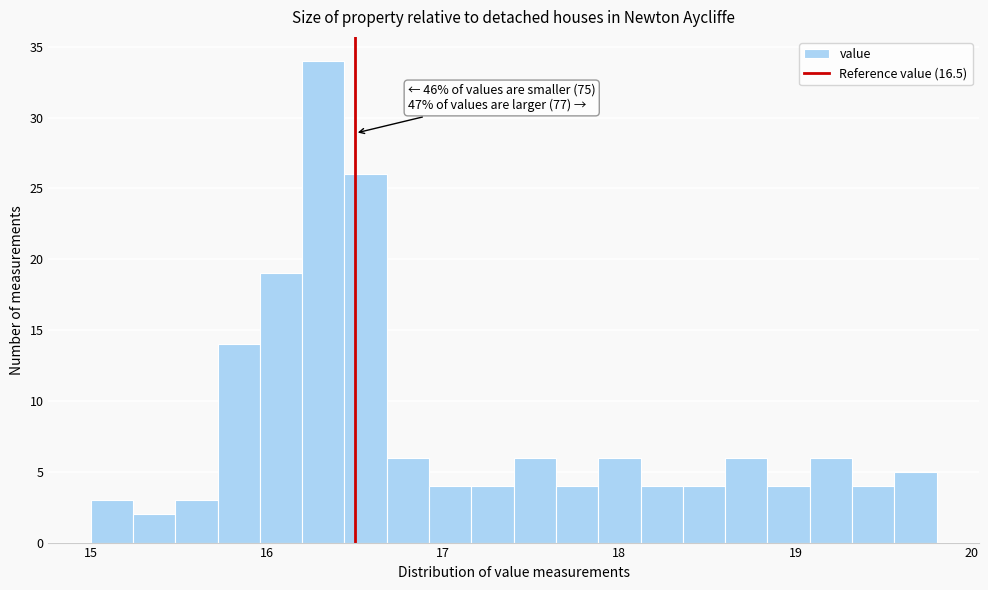

Read against the x-axis, roughly where is the centre of the tallest bar?

16.3